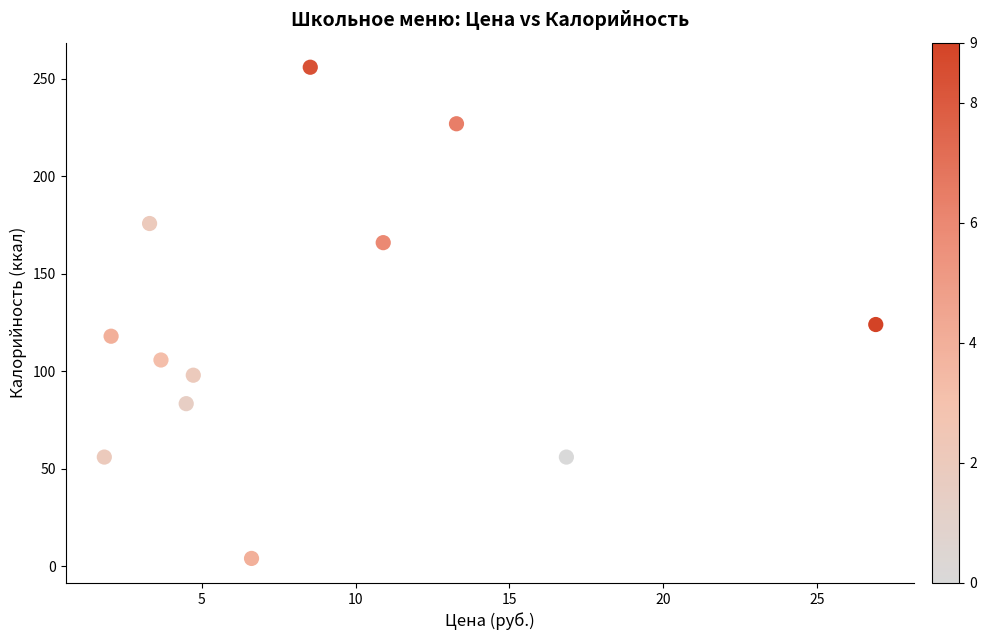

What Y value in the scatter plot is closest to 130?

124.0